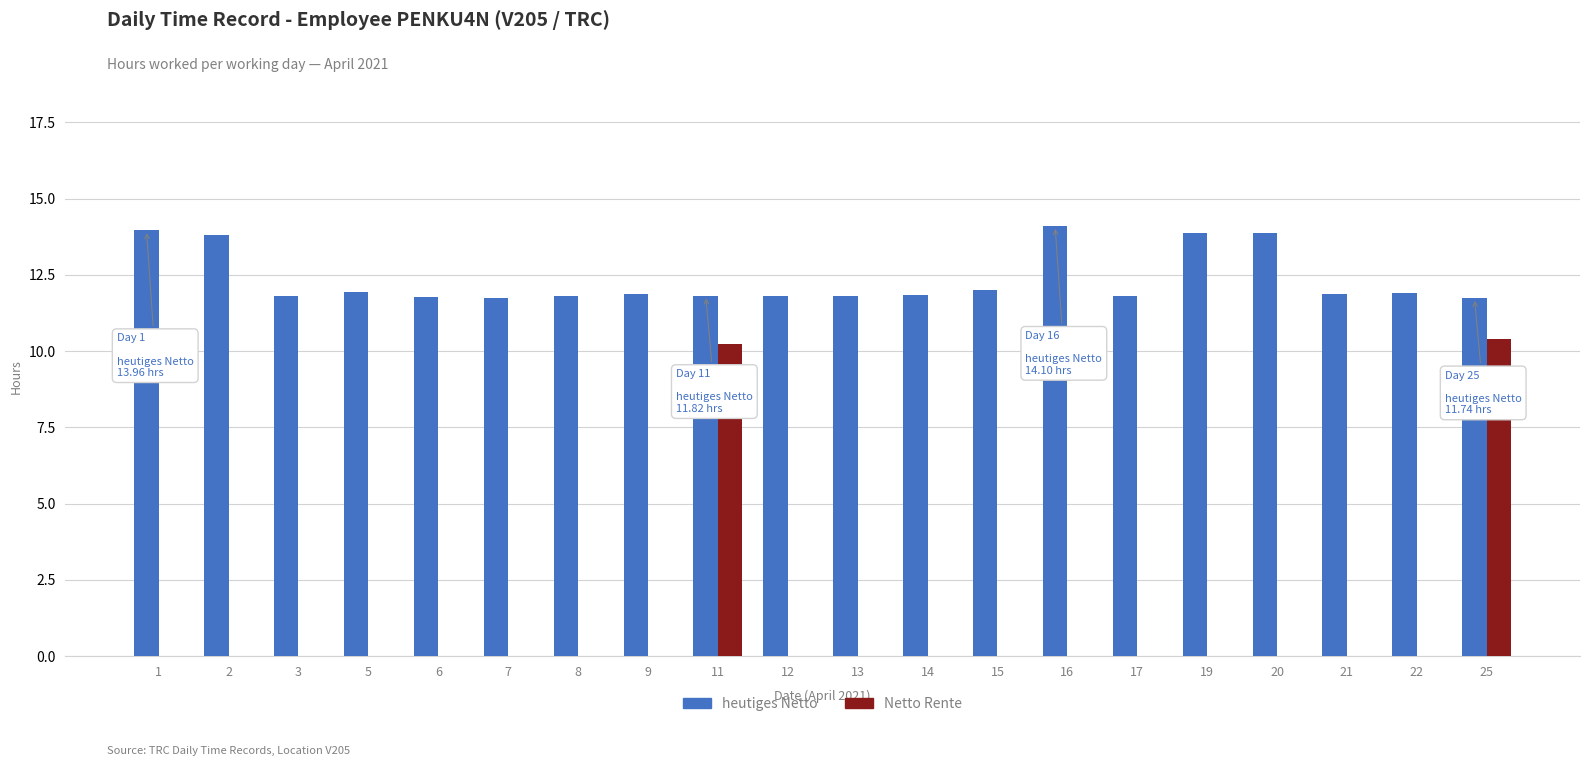

The Netto Rente series shows 10.4 at 25. True or false?

True